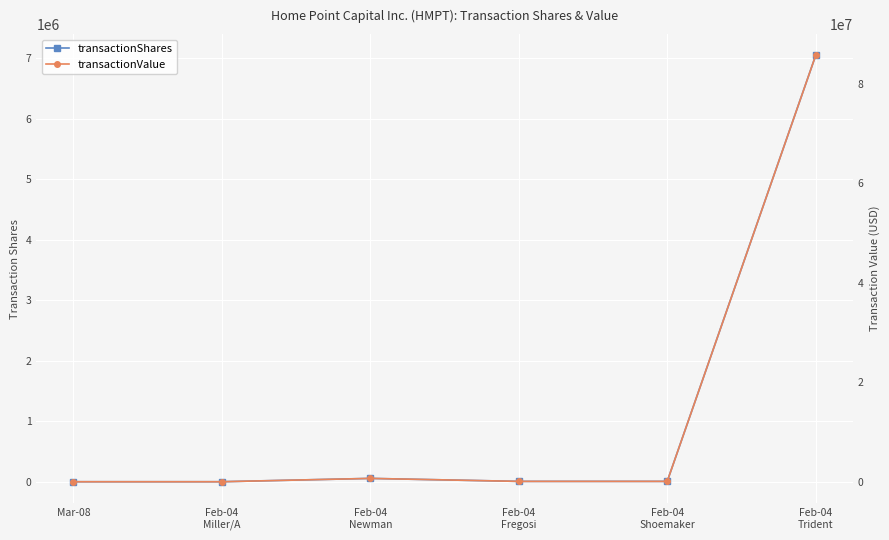

What is the difference between the second highest and minimum values in the transactionValue series?

668136